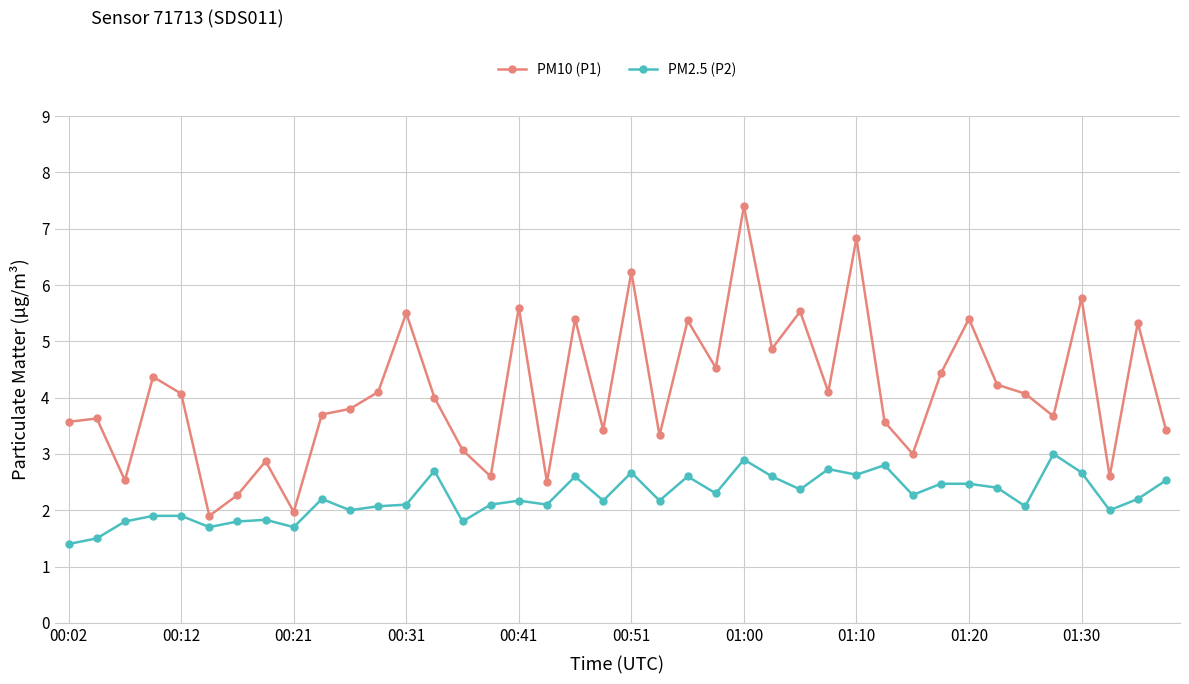

What is the value of the PM10 (P1) point at the 34th from the left?

4.2